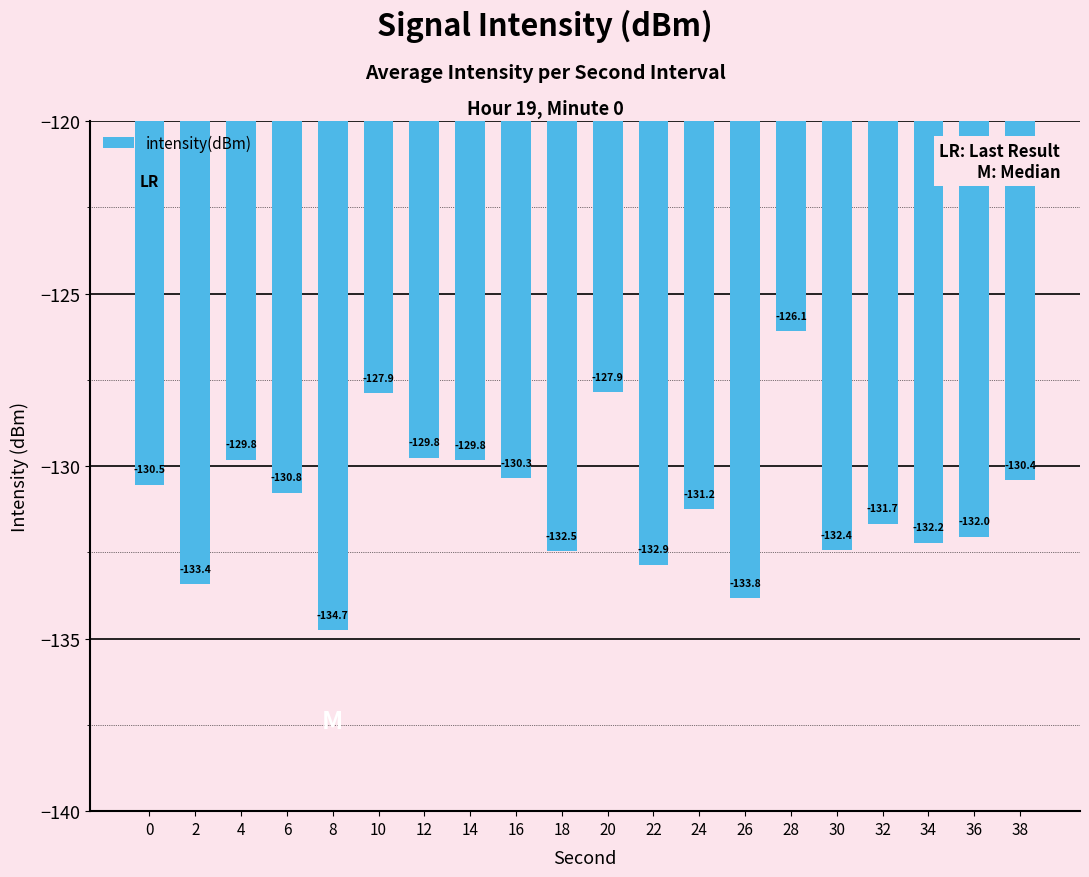

The chart shows a value of -173.0 at 28. True or false?

False